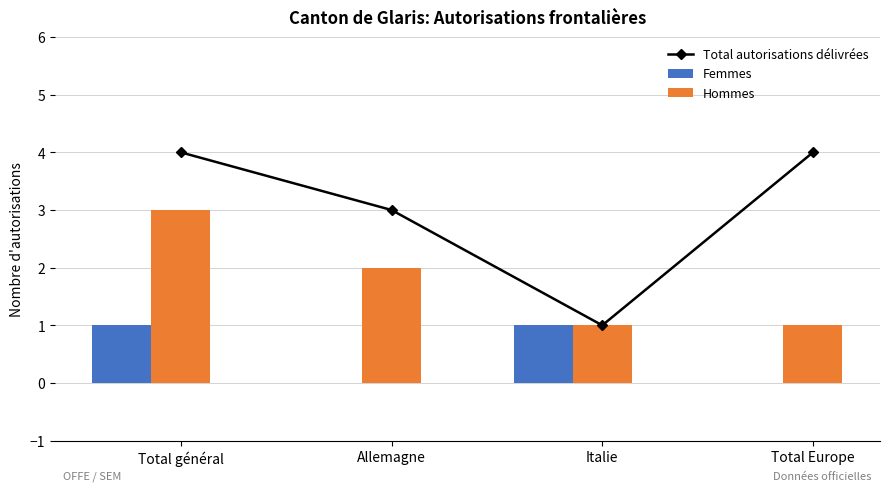

Between Total général and Total Europe, which series saw the biggest shift?

Hommes